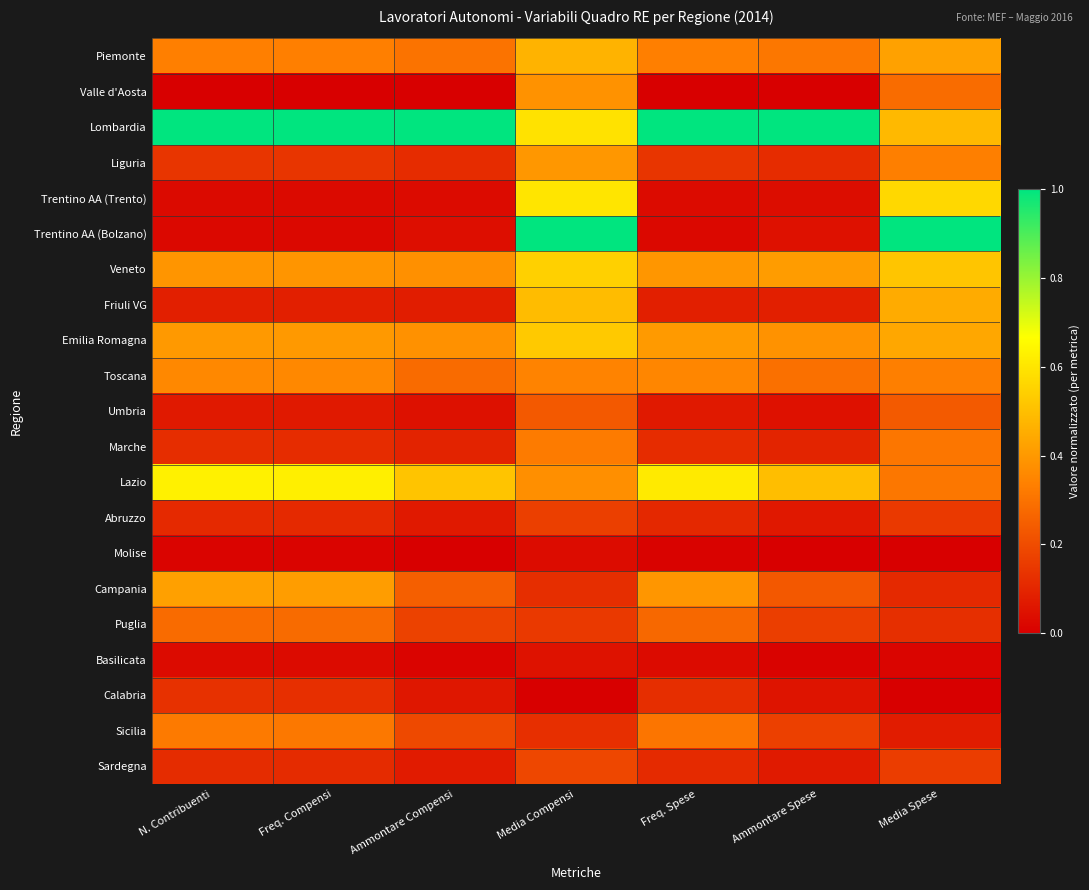

At which category is the sum across all series the highest?

Media Compensi